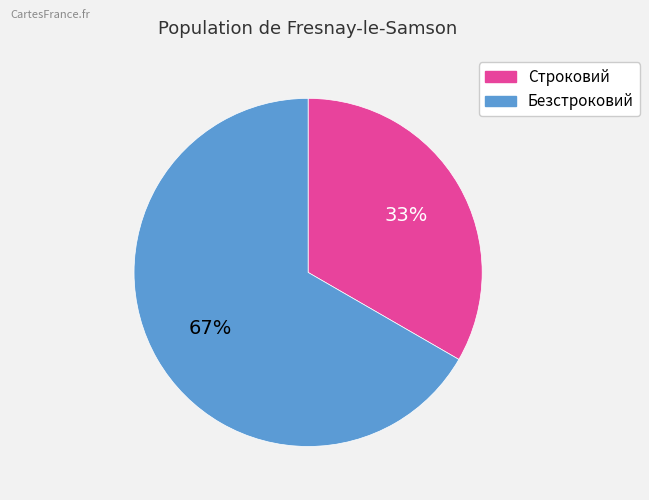

Is the sum of Безстроковий and Строковий greater than half?

Yes